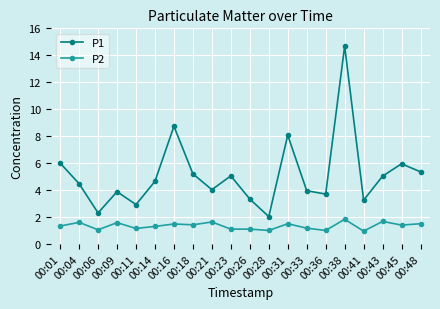

The P2 series shows 1.6 at 00:21. True or false?

True